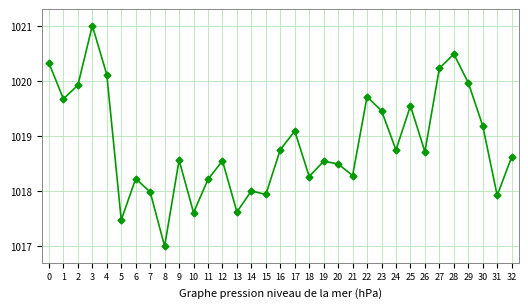

At which category does the chart reach its minimum across all series?

8